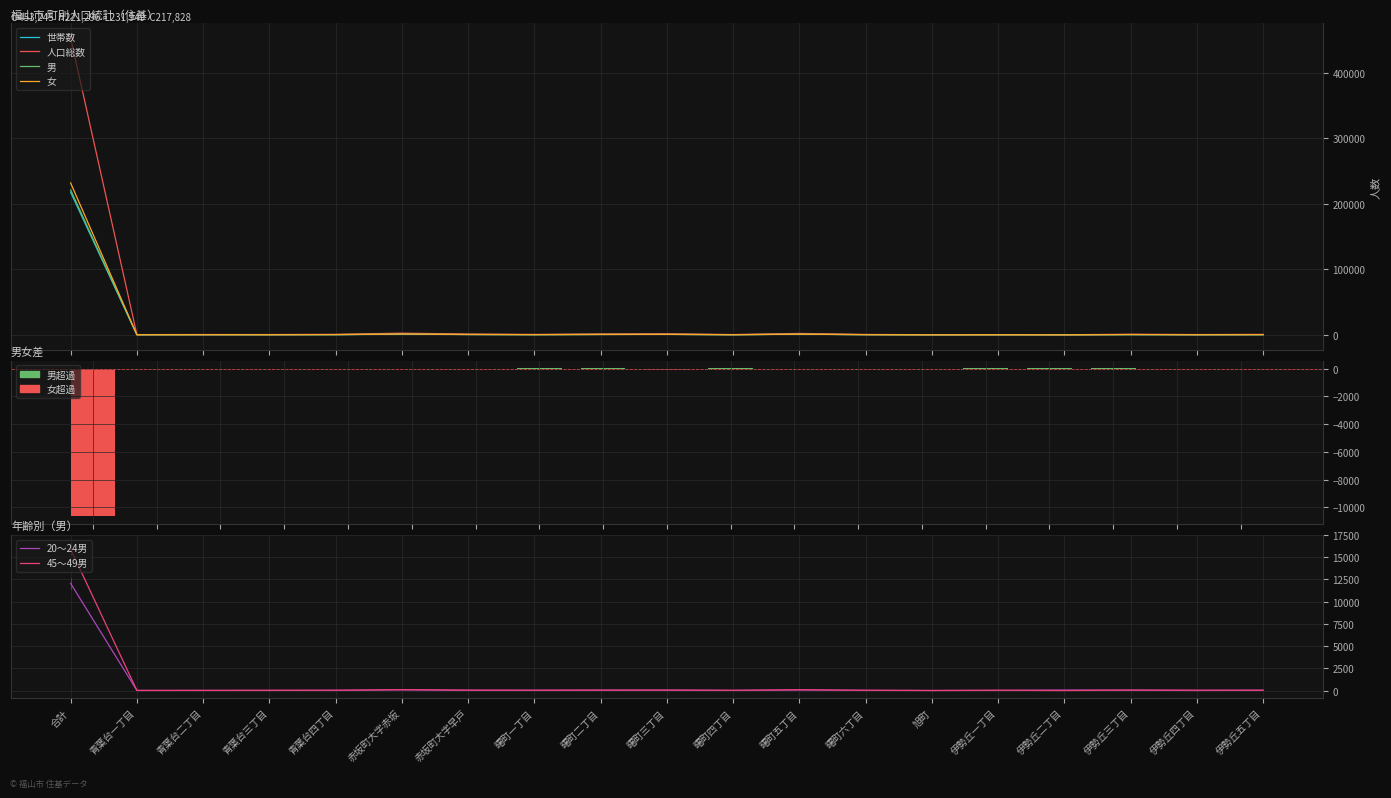

True or false: 20～24男 has a value of 1 at 旭町.

False